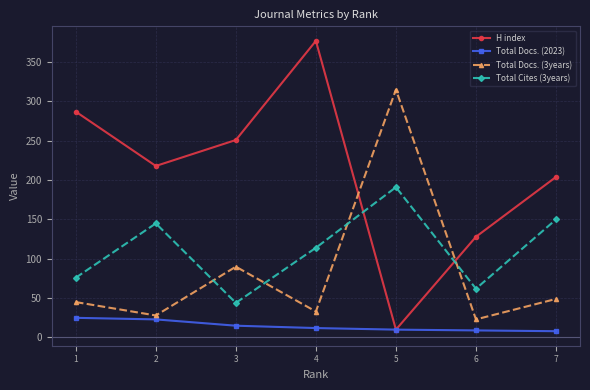

True or false: H index and Total Cites (3years) intersect in this chart.

True